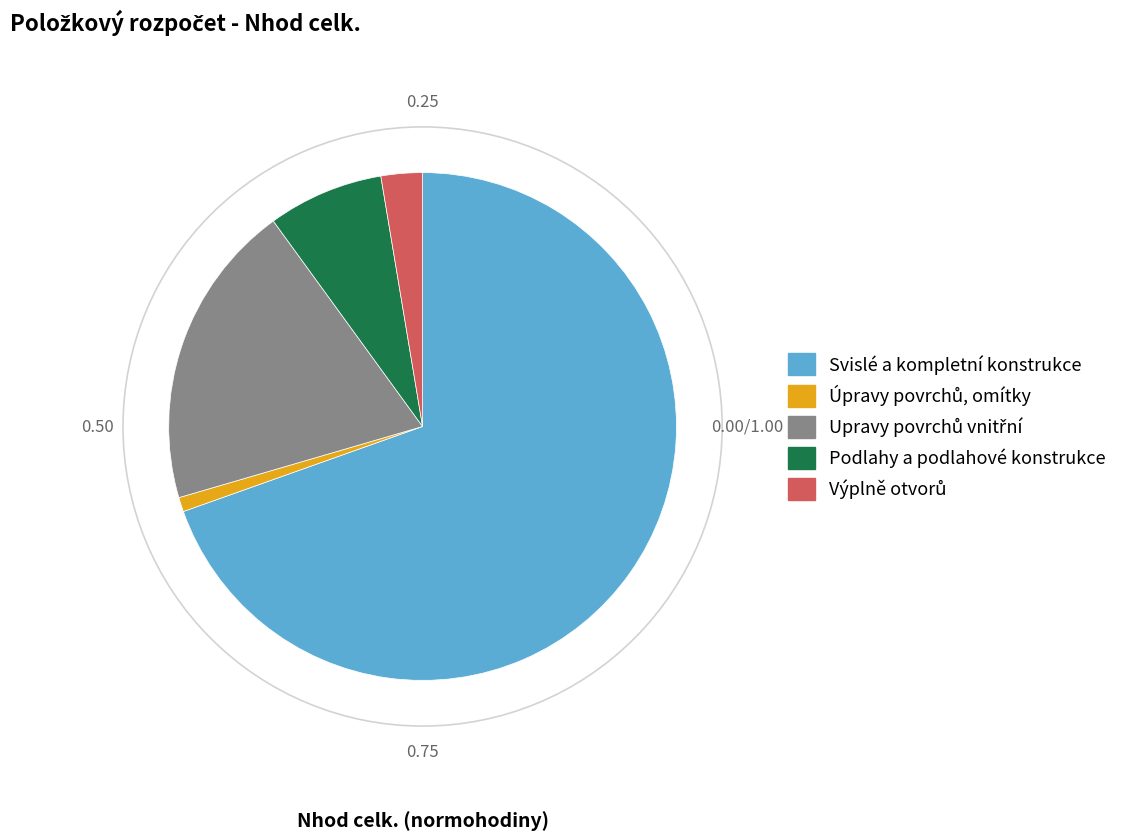

Which slice represents more than half of the pie?

Svislé a kompletní konstrukce